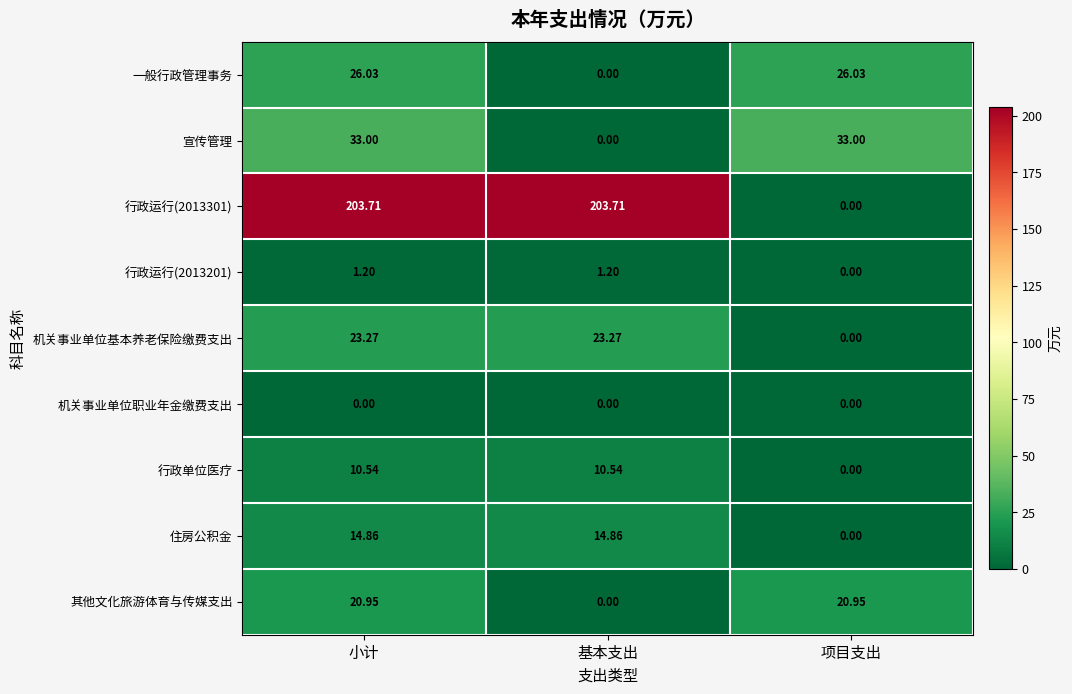

Between 小计 and 项目支出, which series saw the biggest shift?

行政运行(2013301)